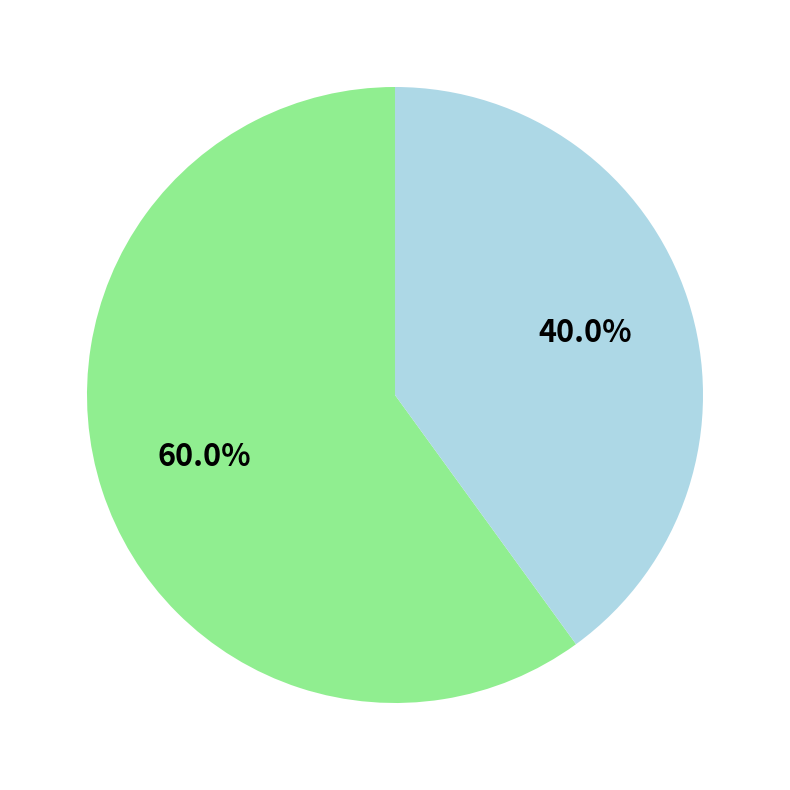

Is there any slice that represents more than half of the pie?

Yes